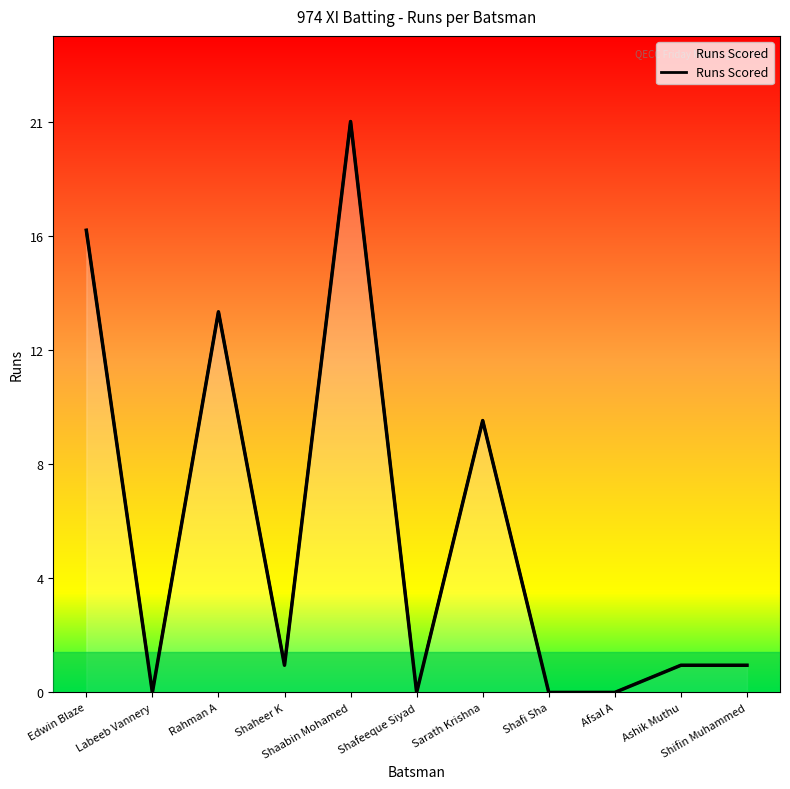

What position from the right is Shaheer K?

8